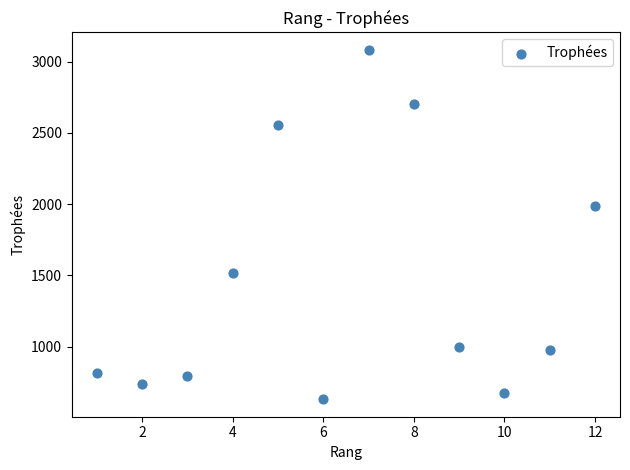

What is the average X value?

6